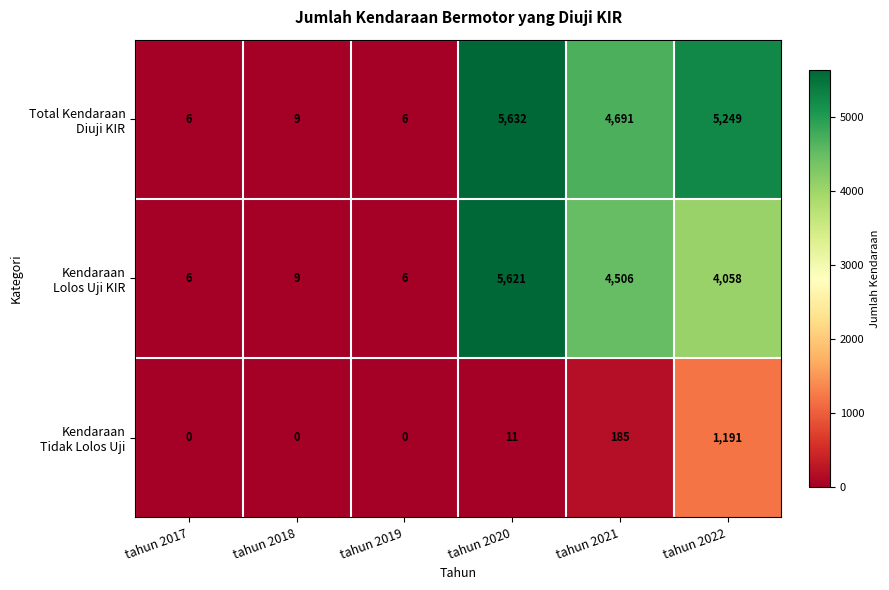

What is the spread (max minus min) of values at tahun 2022?

4058